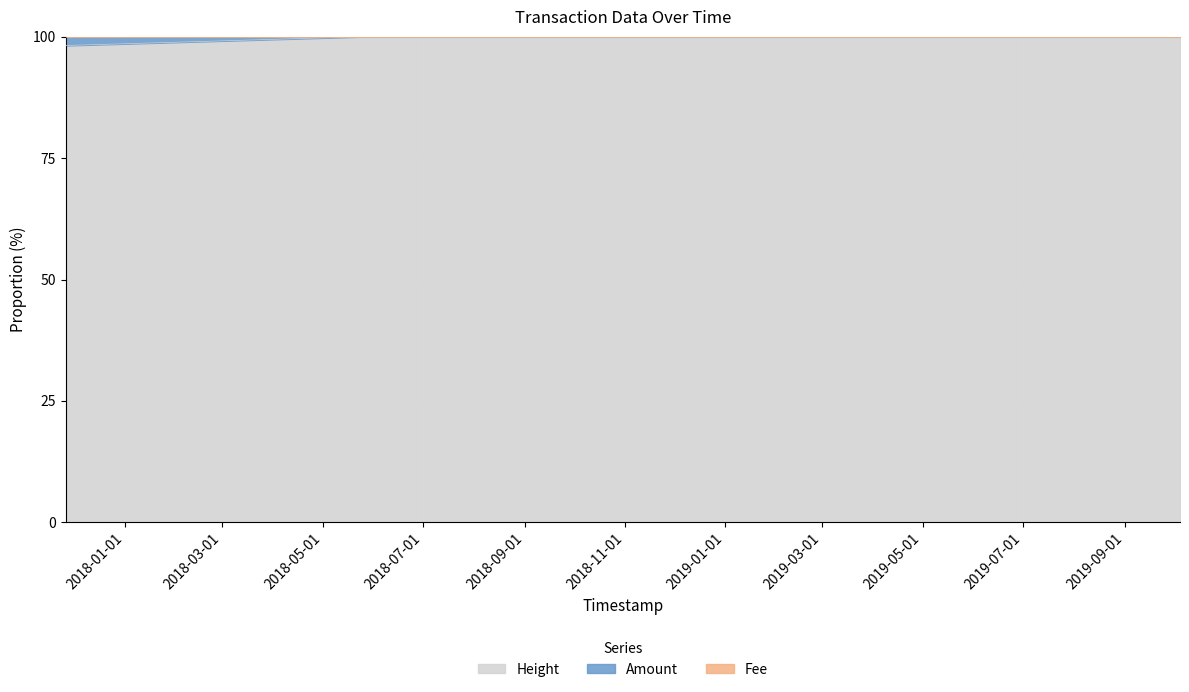

Between 2018-05-22 13:17:07 and 2017-11-25 16:38:11, which is larger?

2018-05-22 13:17:07